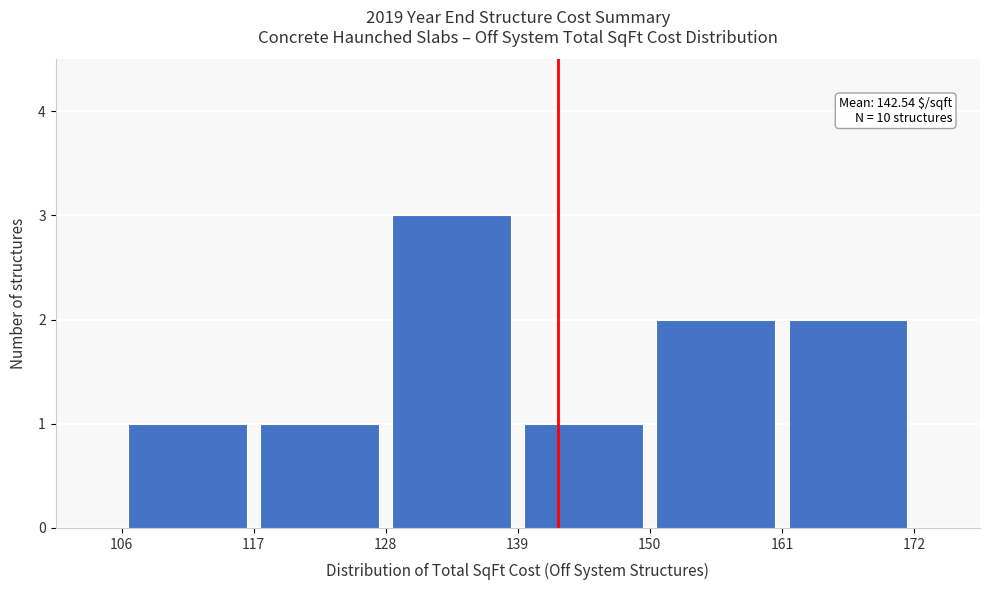

Over which range of the x-axis is the bar tallest?

128 to 139